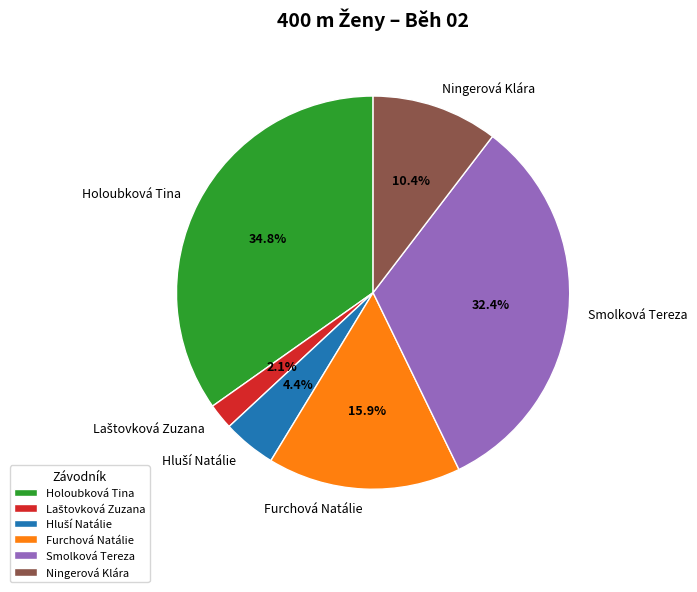

How much of the chart is everything except Smolková Tereza?

67.6%